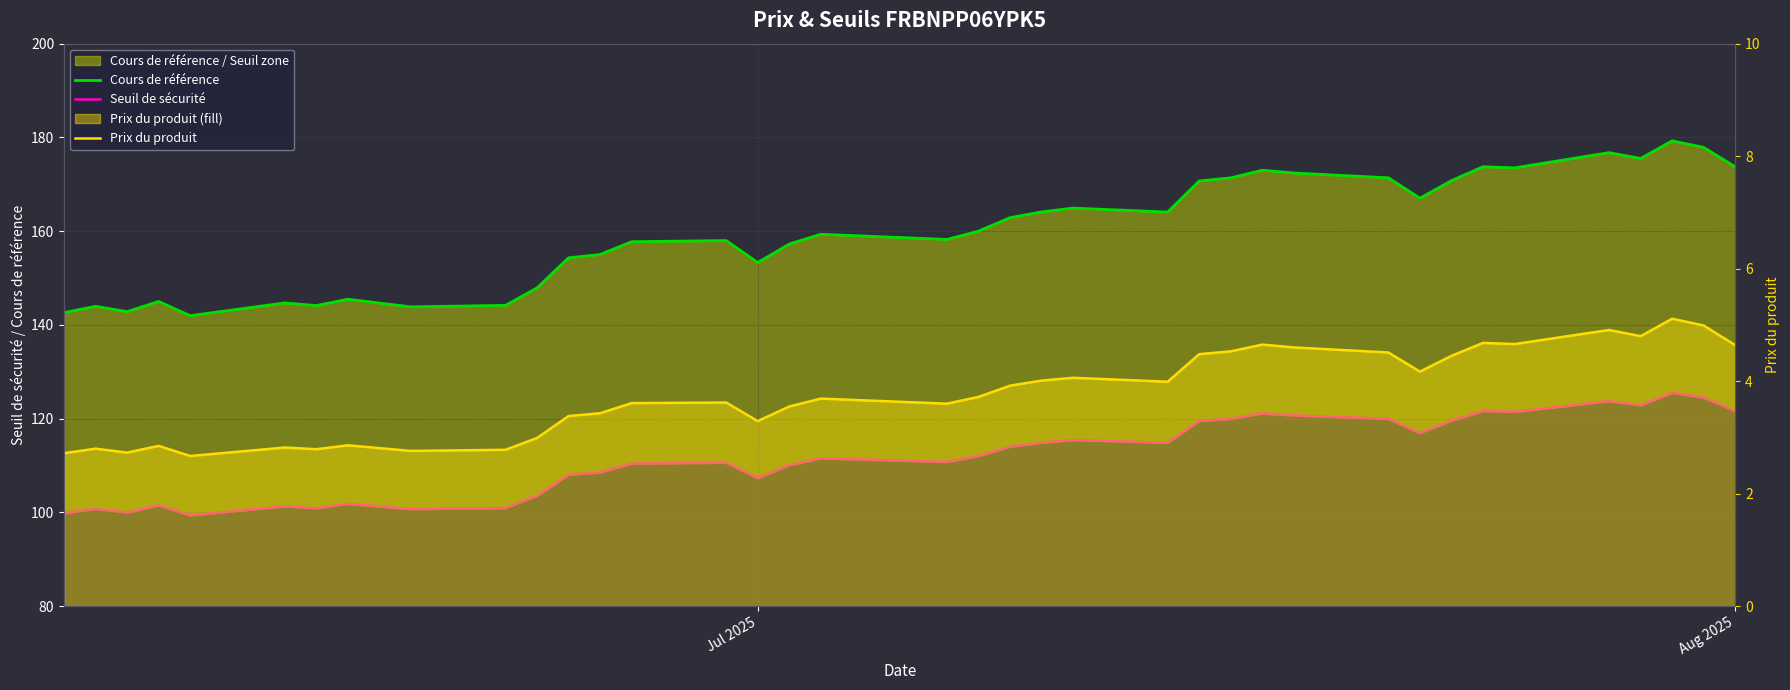

Reading left to right, transcribe all the data shown in this chart.

Cours de référence: 142.6	144.0	142.8	145.0	142.0	144.7	144.1	145.5	143.8	144.2	147.9	154.3	155.0	157.8	158.0	153.3	157.2	159.3	158.2	160.0	162.9	164.1	164.9	164.1	170.7	171.4	173.0	172.4	171.4	167.0	170.8	173.7	173.5	176.8	175.5	179.3	177.9	173.7
Seuil de sécurité: 99.8	100.8	100.0	101.5	99.4	101.3	100.9	101.8	100.7	100.9	103.5	108.0	108.5	110.4	110.6	107.3	110.1	111.5	110.8	112.0	114.0	114.9	115.4	114.8	119.5	120.0	121.1	120.7	120.0	116.9	119.5	121.6	121.5	123.7	122.9	125.5	124.5	121.6
Prix du produit: 2.7	2.8	2.7	2.9	2.7	2.8	2.8	2.9	2.8	2.8	3.0	3.4	3.4	3.6	3.6	3.3	3.5	3.7	3.6	3.7	3.9	4.0	4.1	4.0	4.5	4.5	4.7	4.6	4.5	4.2	4.5	4.7	4.7	4.9	4.8	5.1	5.0	4.6